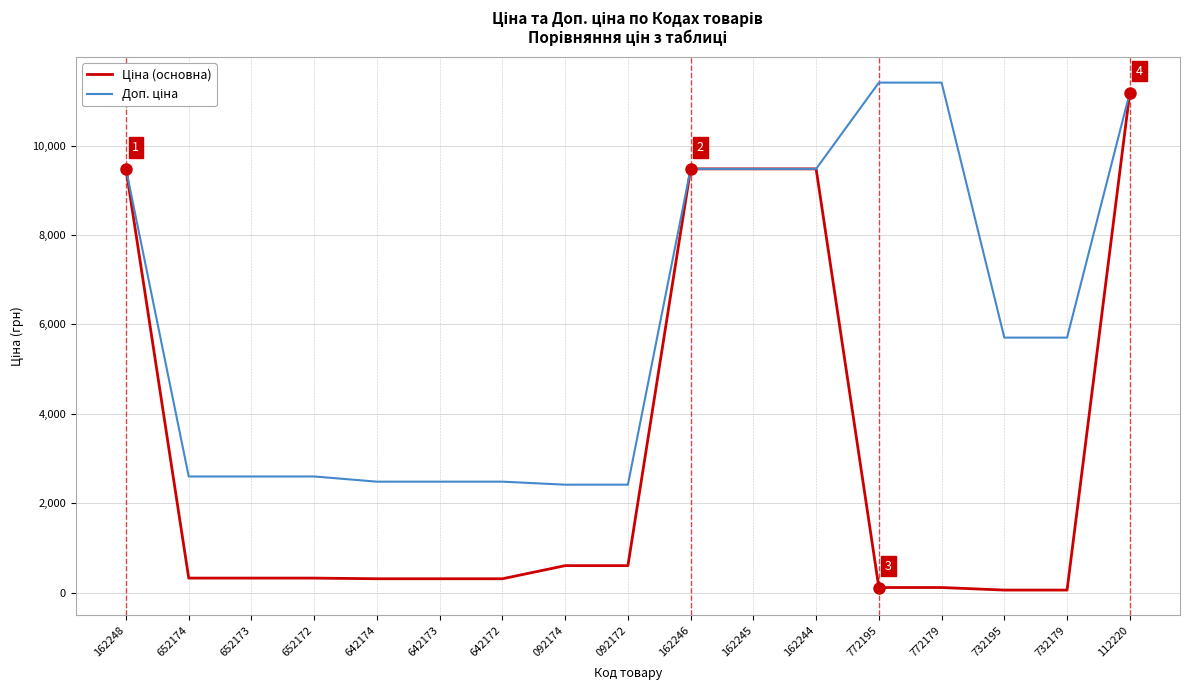

At which category is the sum across all series the highest?

112220